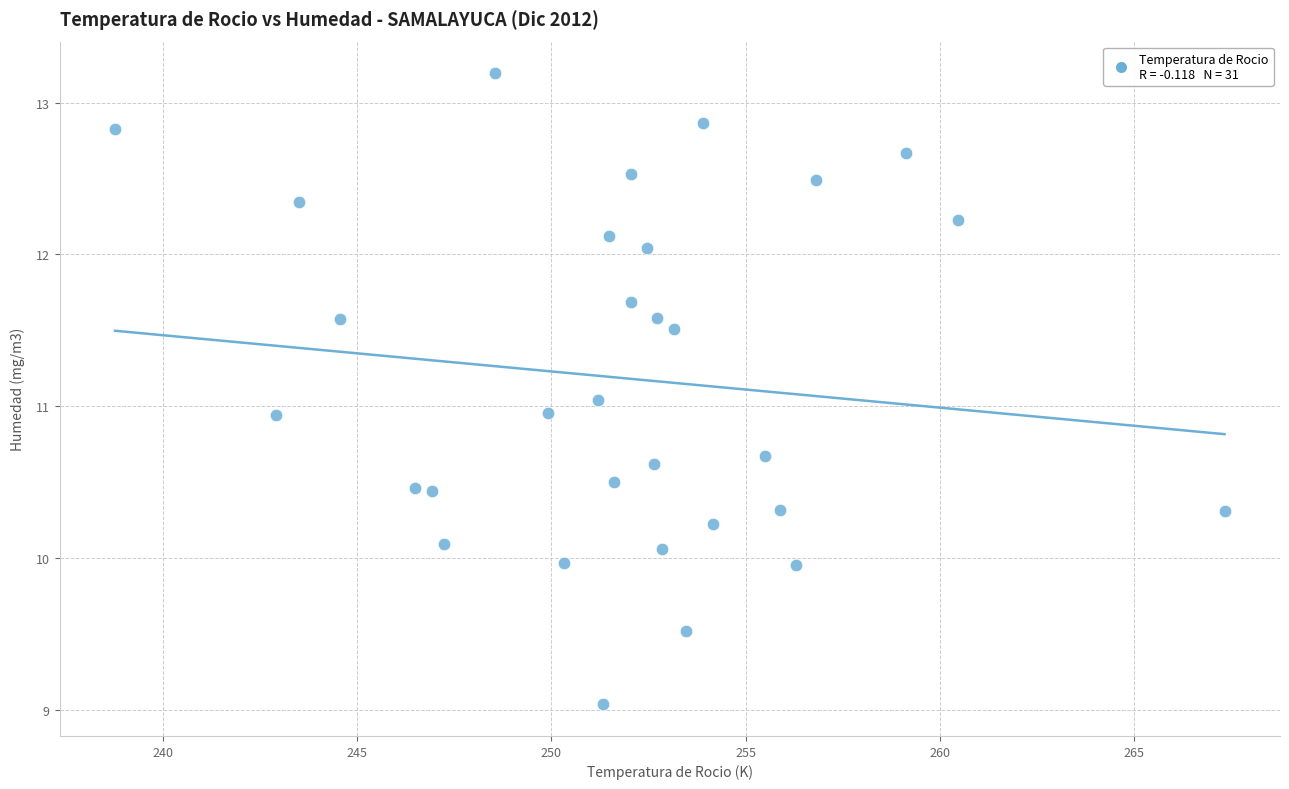

What is the range of Y values (max minus min)?

4.2